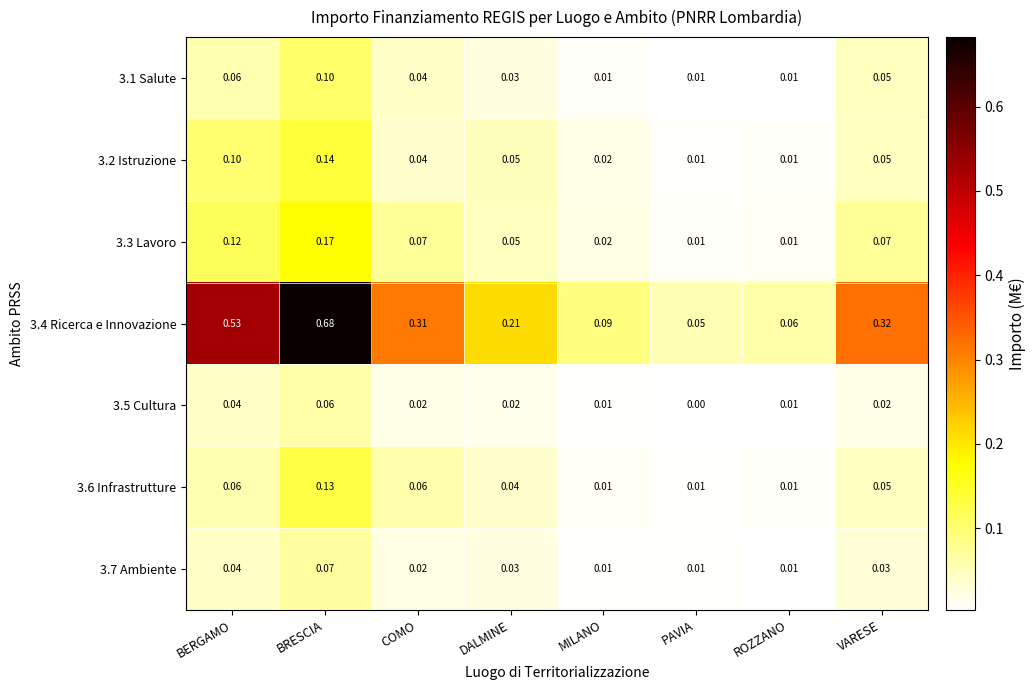

Is the value of 3.1 Salute at COMO greater than the value of 3.6 Infrastrutture at ROZZANO?

Yes